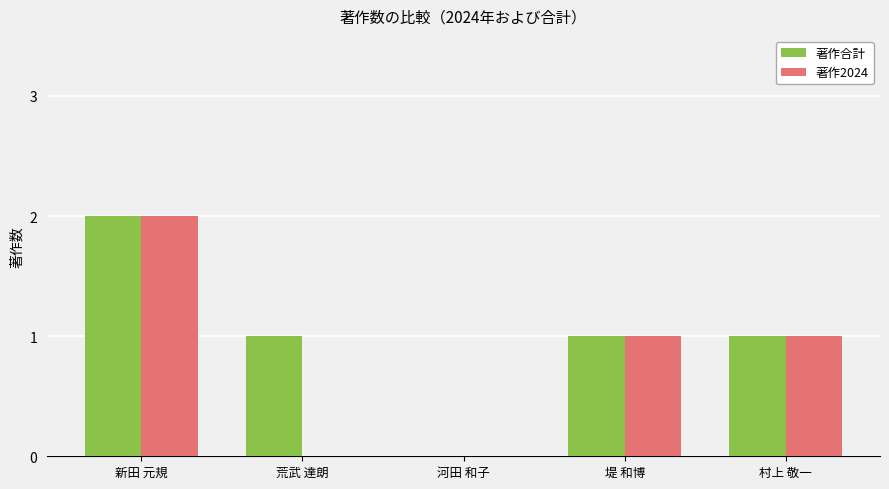

What are all the series names shown in the legend?

著作合計, 著作2024